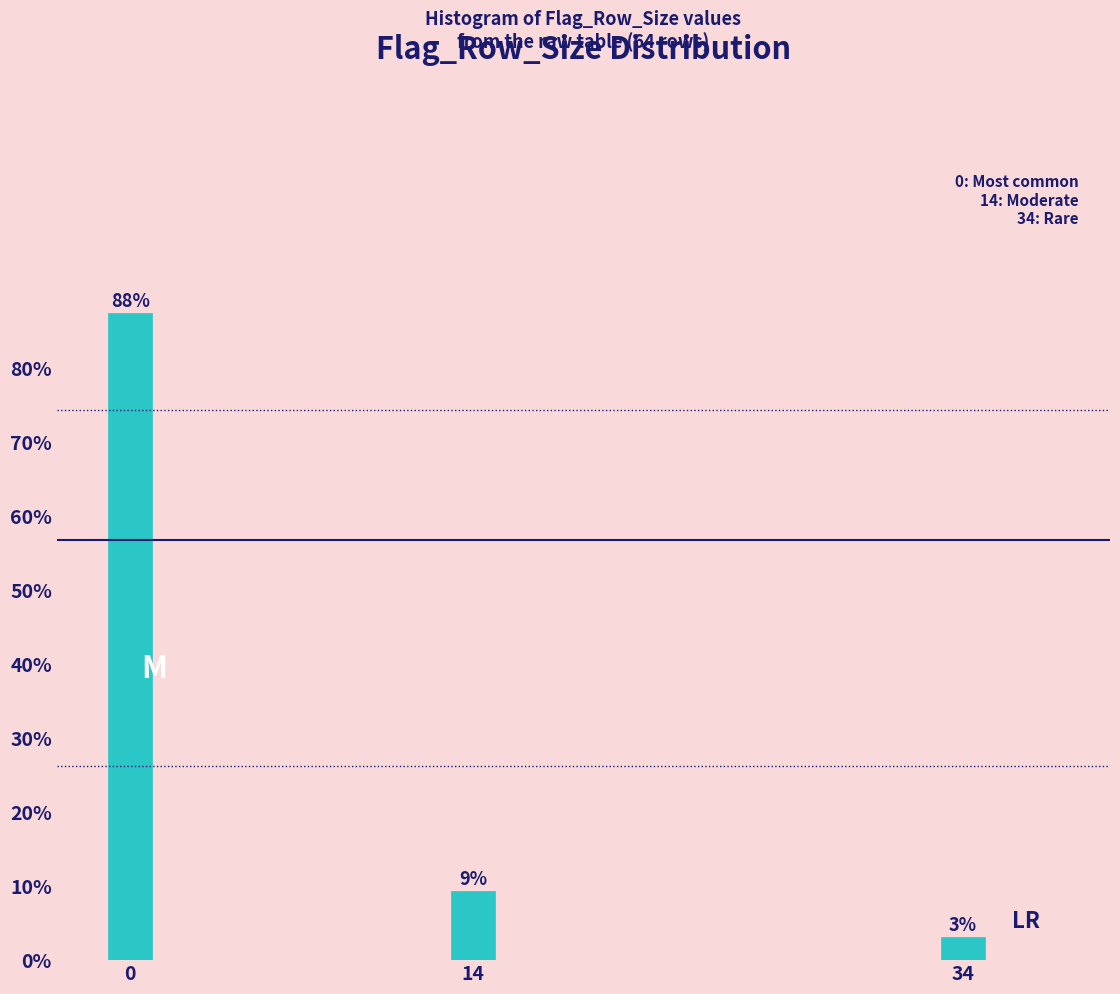

Does the chart contain any negative values?

No